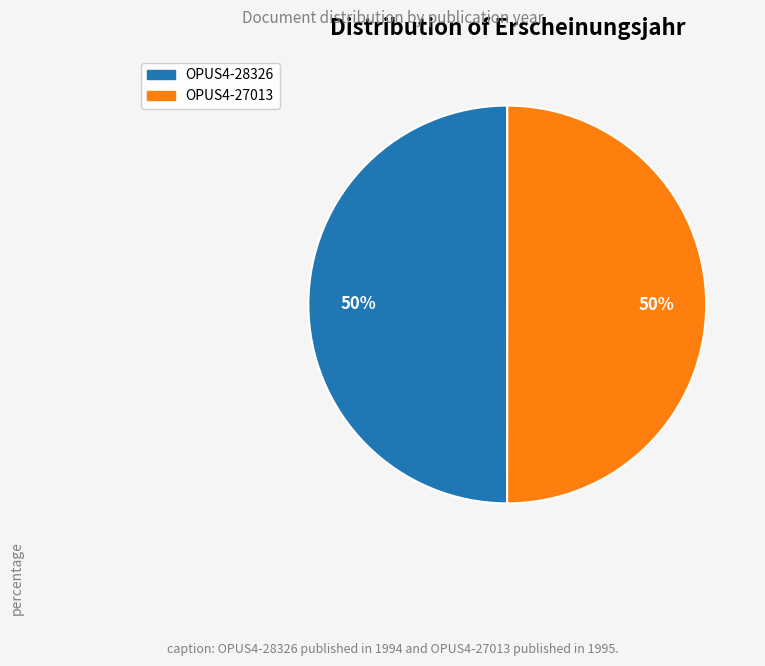

Count the number of slices in the pie.

2